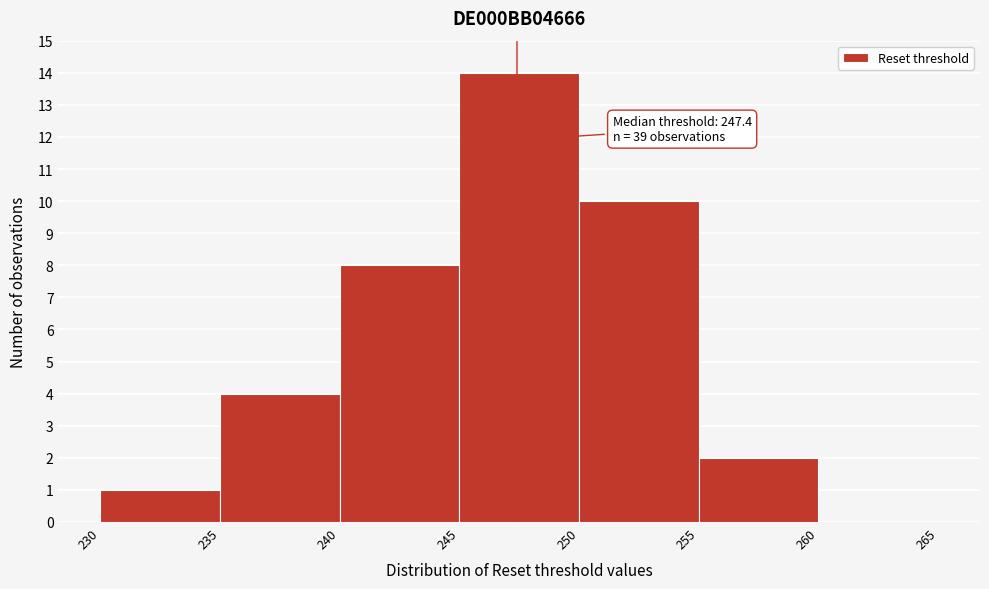

Which range on the x-axis has the tallest bar?

245 to 250